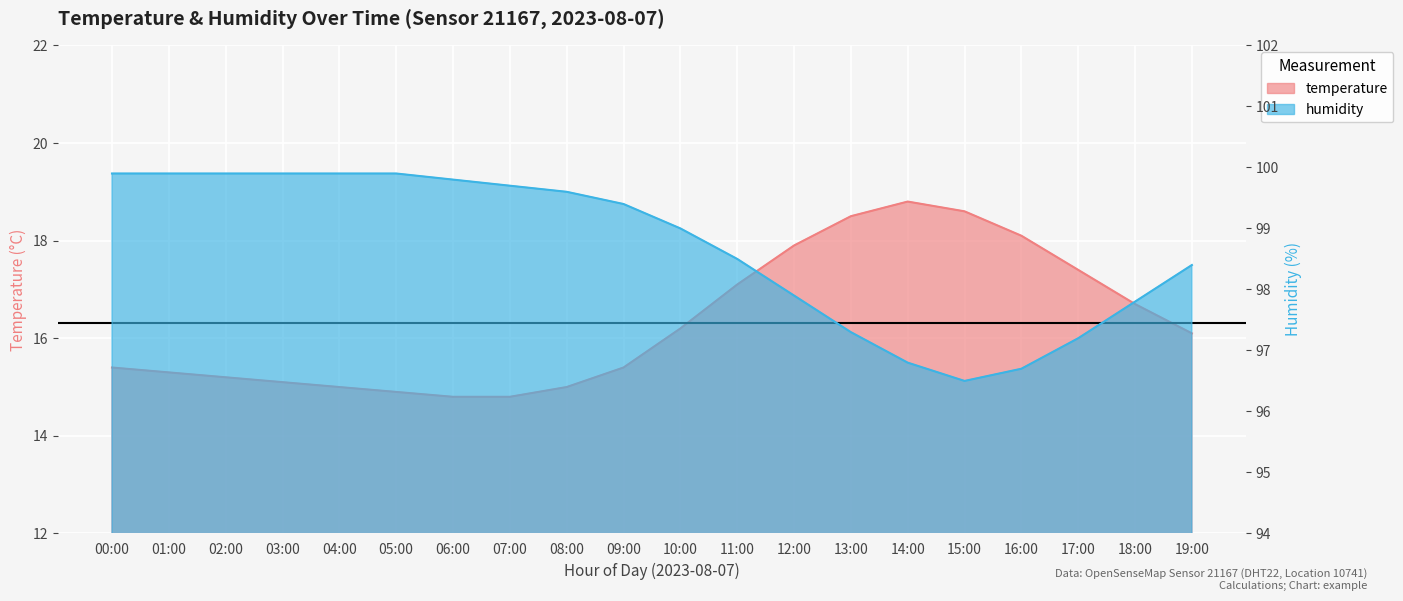

How many lines are shown in the chart?

2